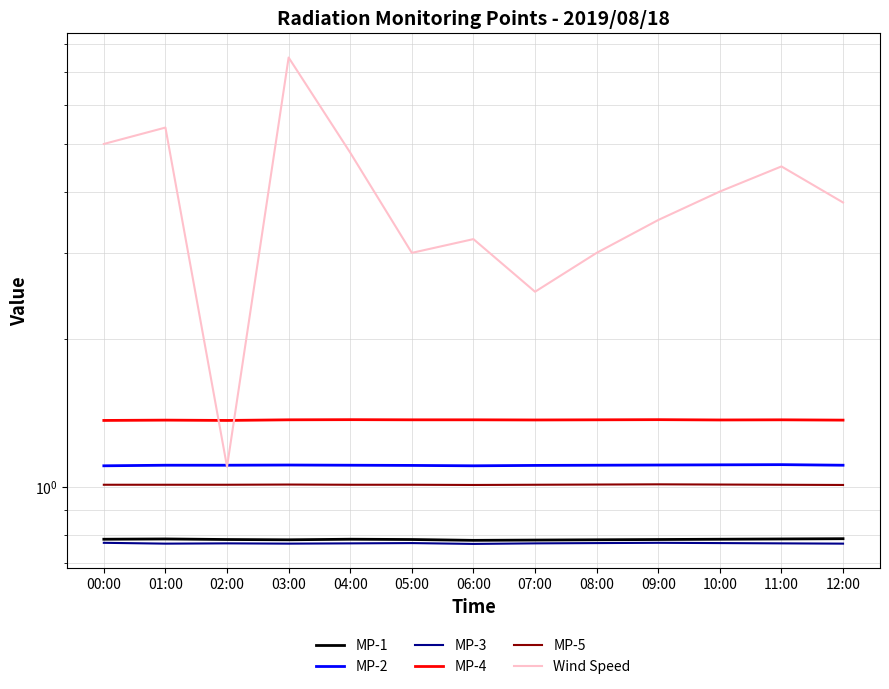

What is the total value across all series at 04:00?

9.8